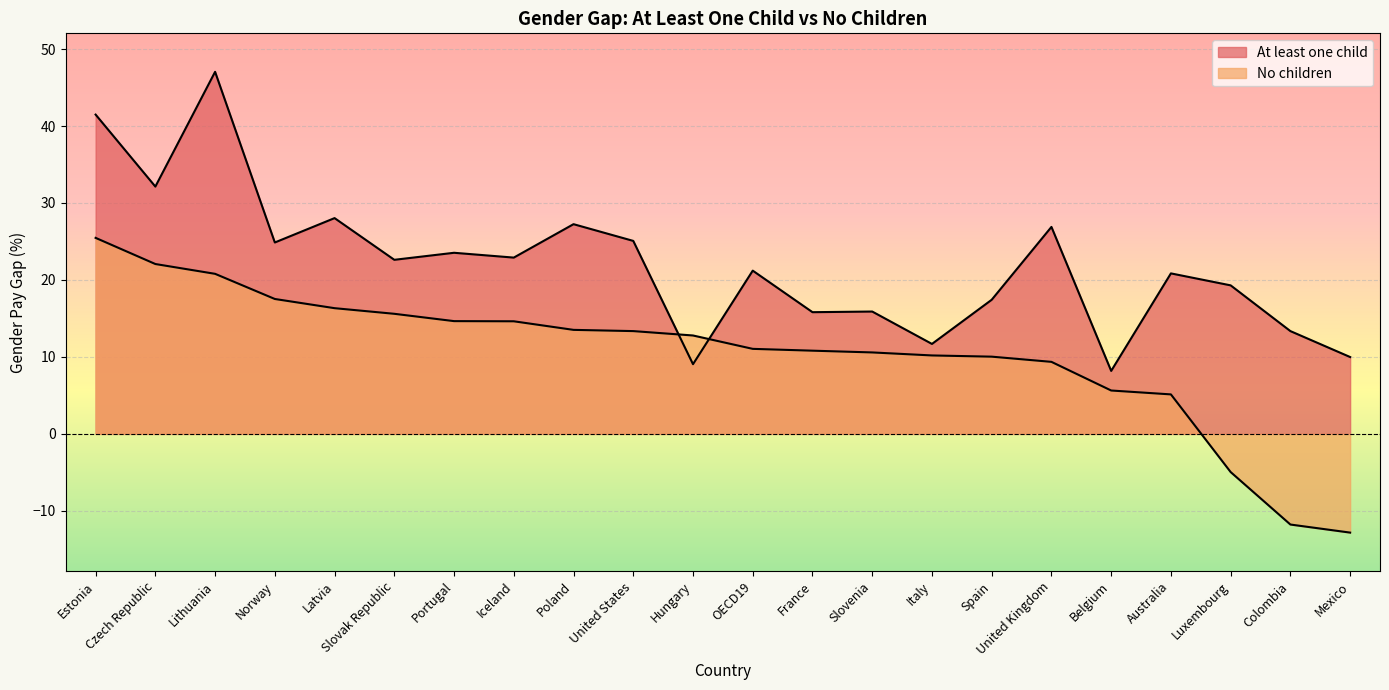

At which label does No children reach its minimum?

Mexico